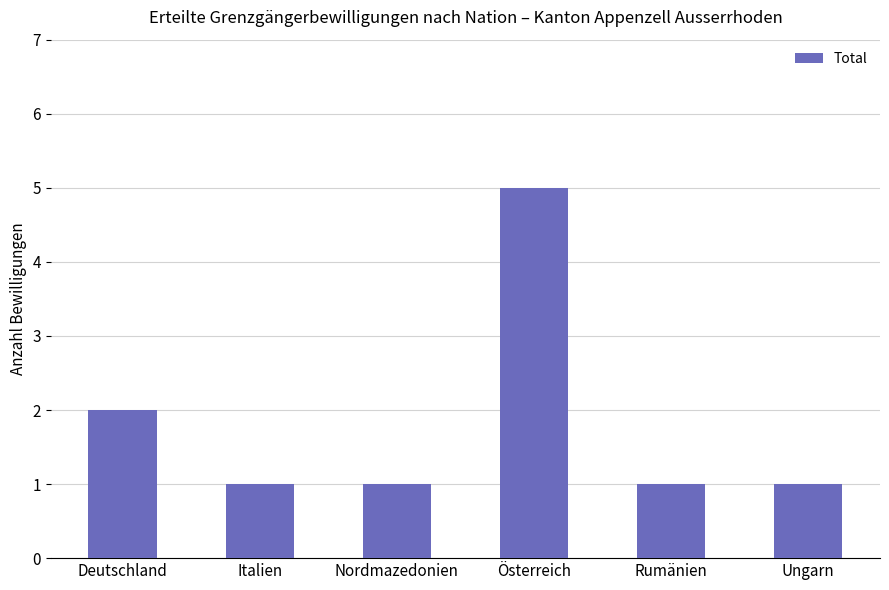

At which label is the value closest to 3?

Deutschland